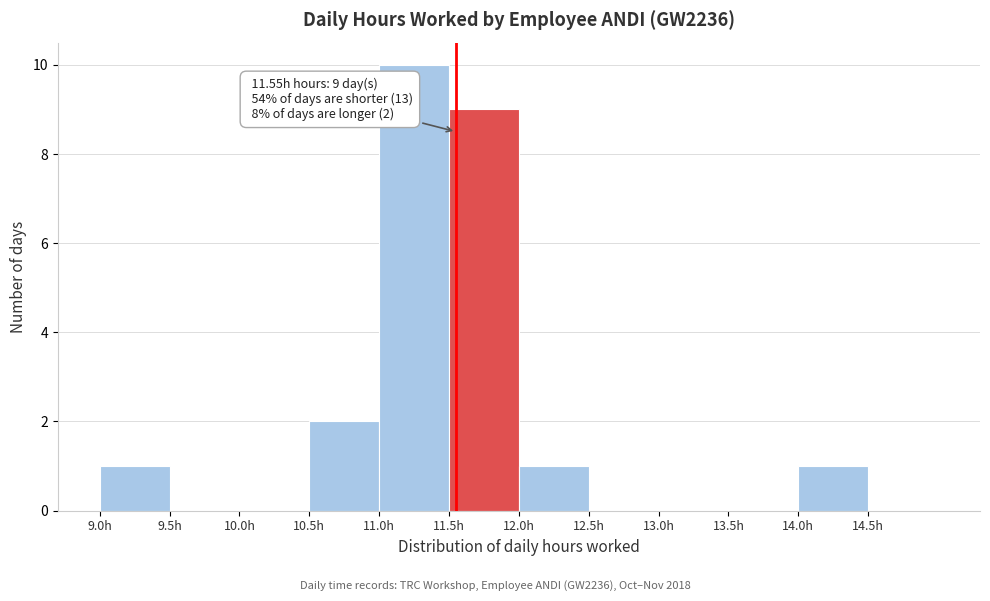

Which range on the x-axis has the tallest bar?

11.0 to 11.5